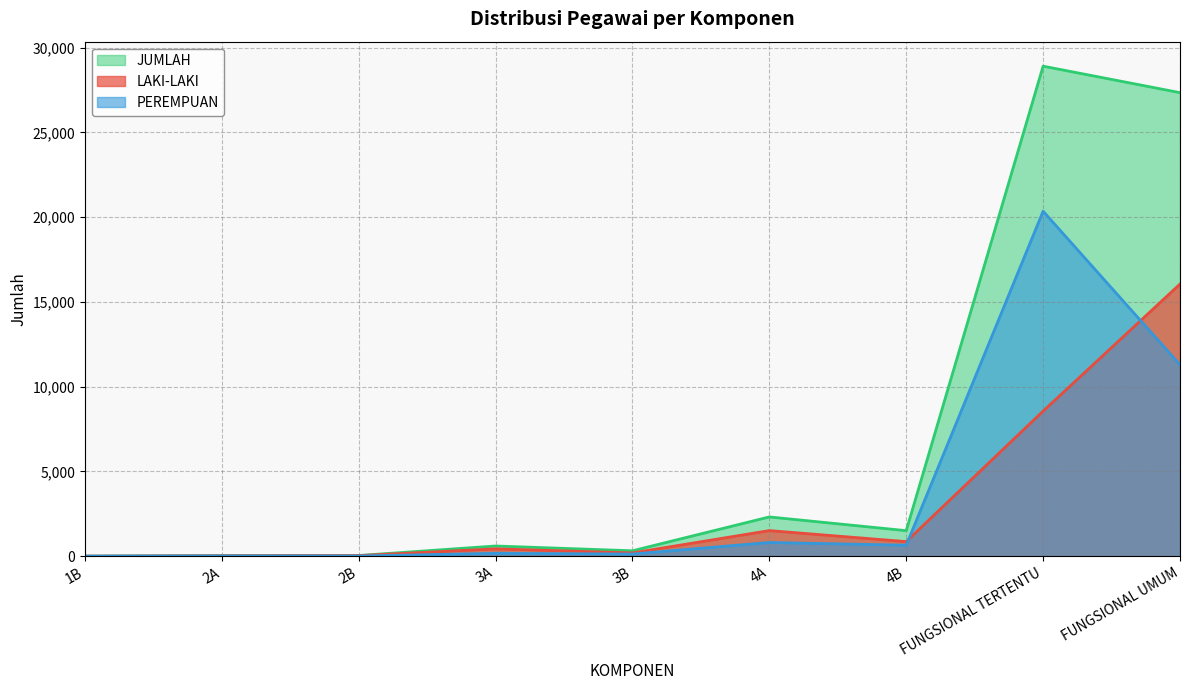

Does the chart display data point markers on the line(s)?

No